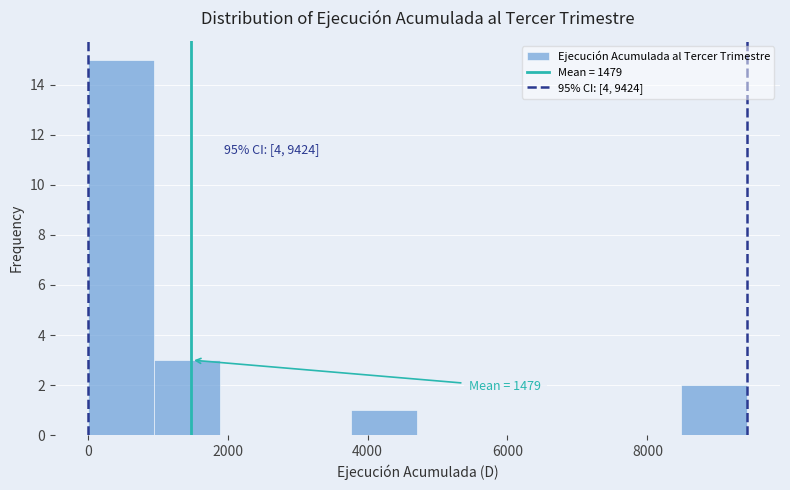

Which range on the x-axis has the tallest bar?

0 to 1000